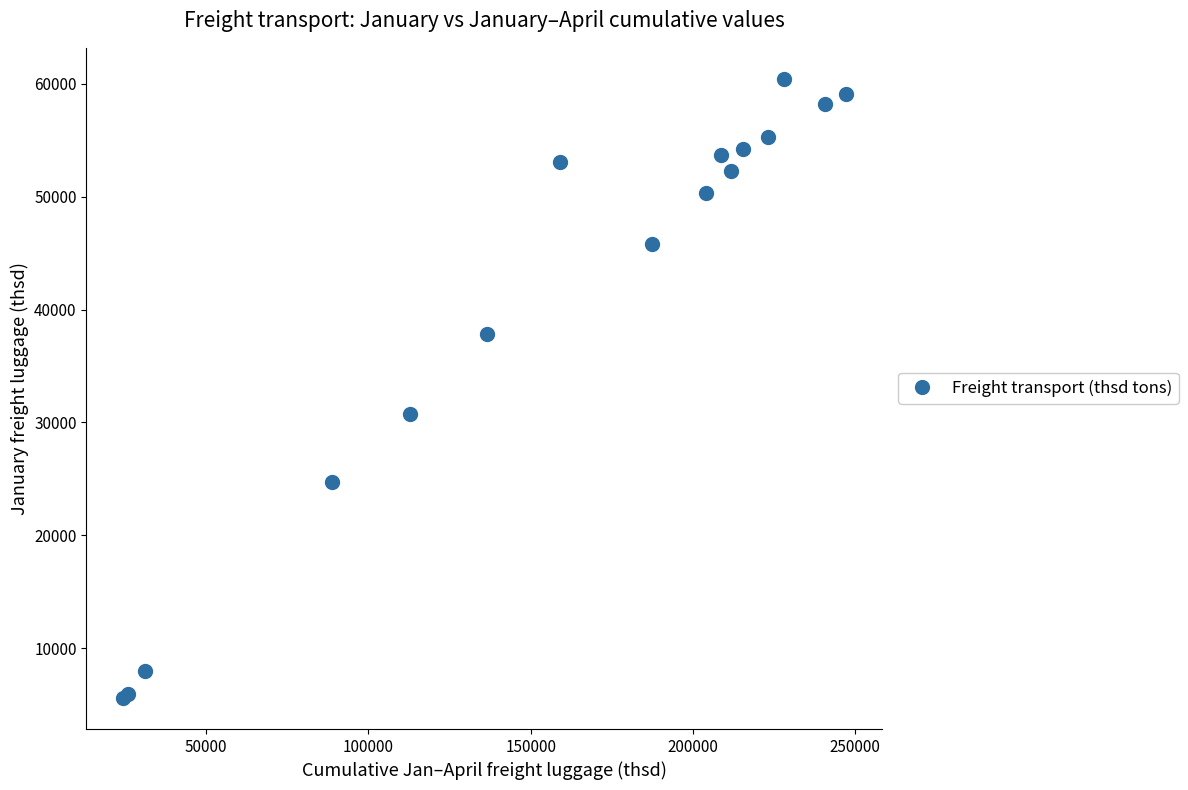

What Y value in the scatter plot is closest to 33010?

30763.0